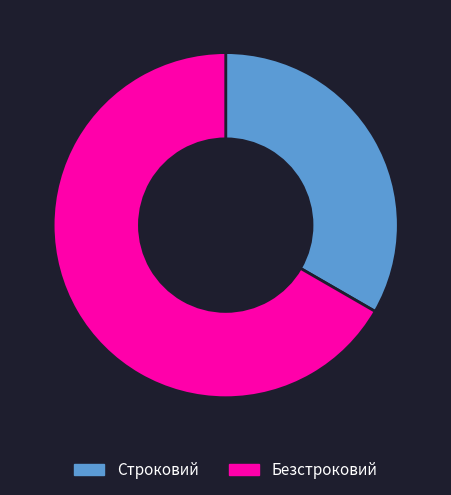

Is the sum of Безстроковий and Строковий greater than half?

Yes